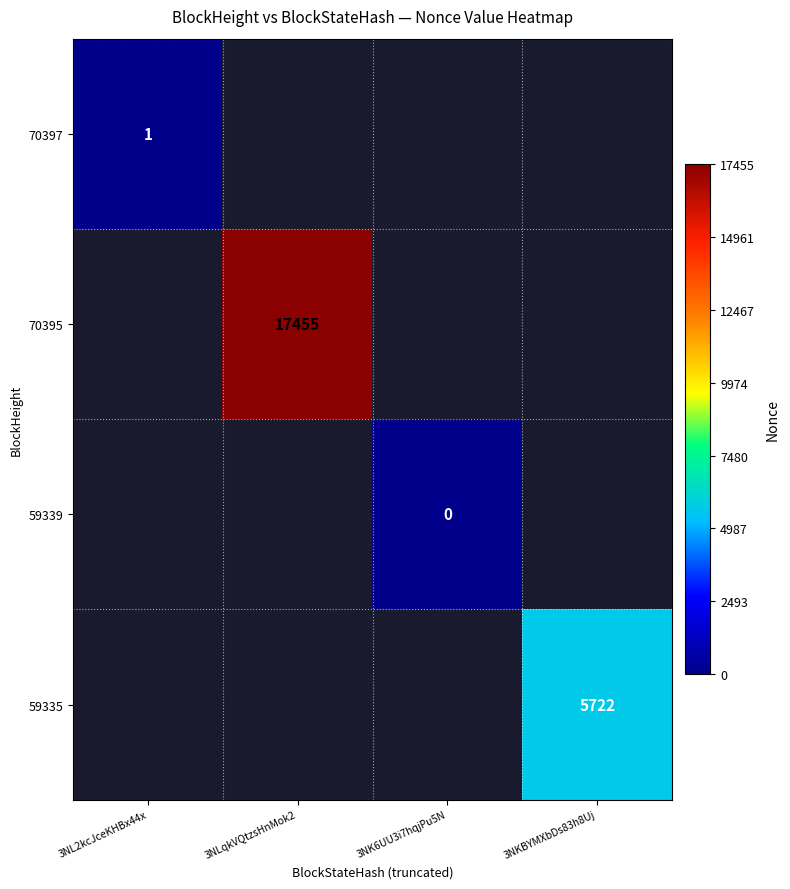

The value of 70395 at 3NLqkVQtzsHnMok2 is 17455. True or false?

True